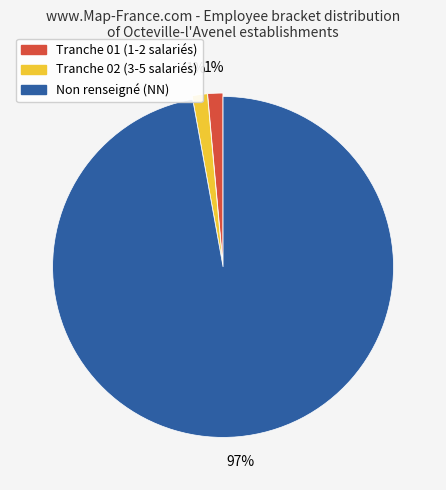

To the nearest percent, what is the average slice percentage?

33%